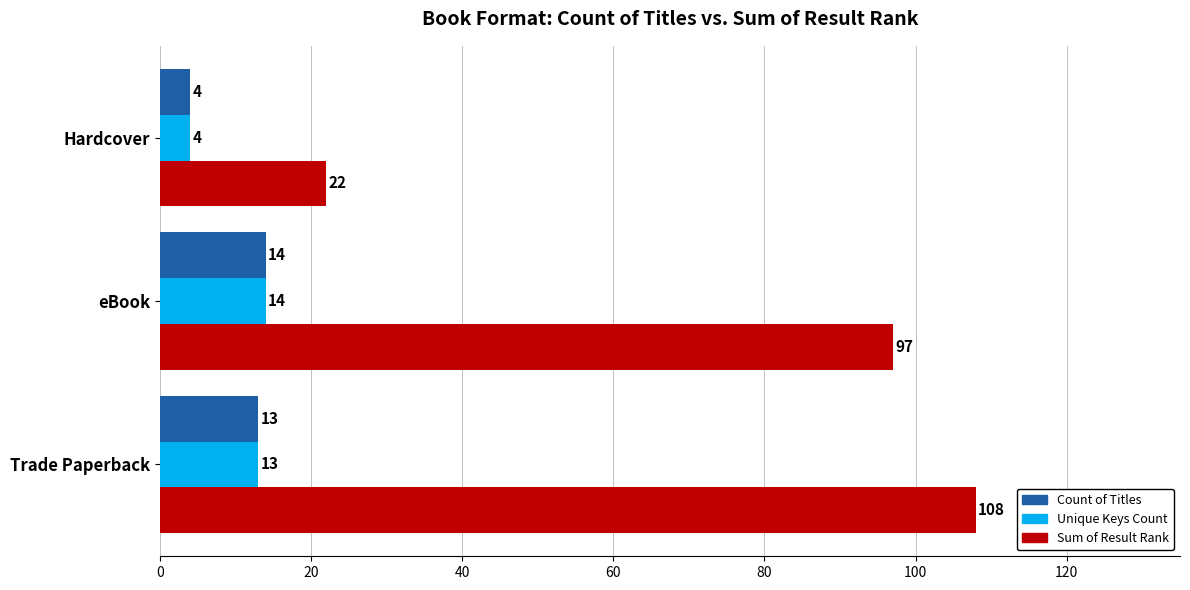

List the labels in order of Sum of Result Rank value, largest first.

Trade Paperback, eBook, Hardcover